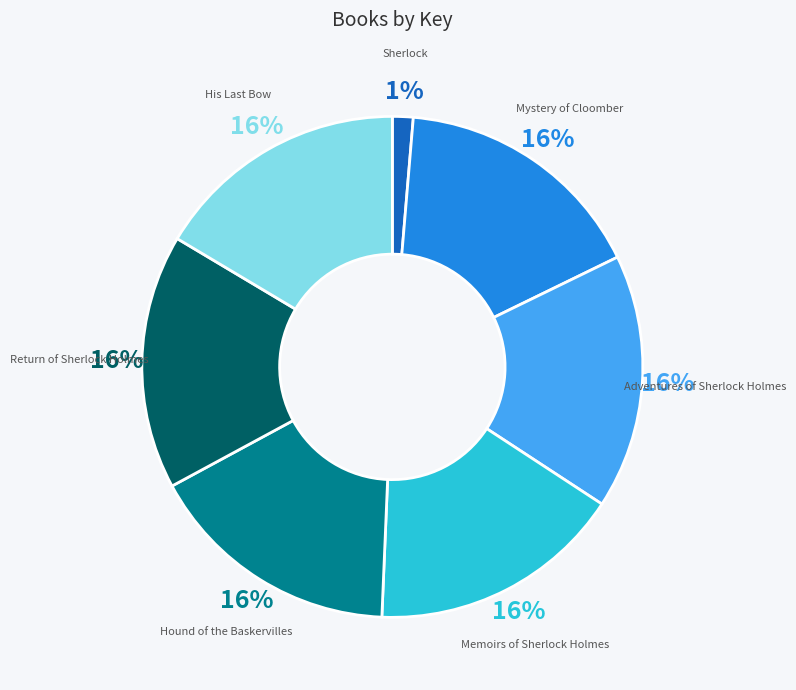

What is the smallest slice in the pie chart?

Sherlock